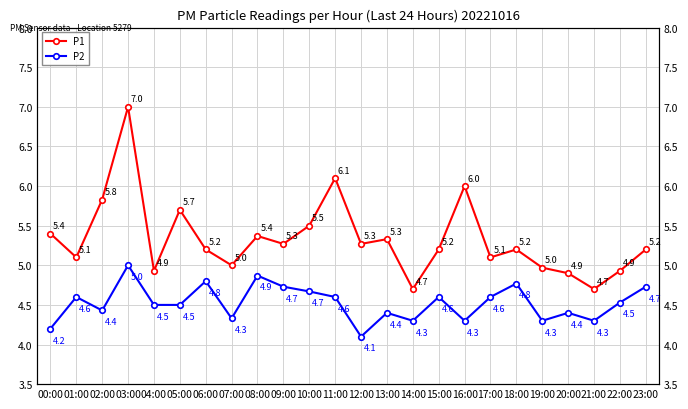

Reading left to right, what are all the values shown in this chart?

P1: 00:00=5.4	01:00=5.1	02:00=5.8	03:00=7.0	04:00=4.9	05:00=5.7	06:00=5.2	07:00=5.0	08:00=5.4	09:00=5.3	10:00=5.5	11:00=6.1	12:00=5.3	13:00=5.3	14:00=4.7	15:00=5.2	16:00=6.0	17:00=5.1	18:00=5.2	19:00=5.0	20:00=4.9	21:00=4.7	22:00=4.9	23:00=5.2
P2: 00:00=4.2	01:00=4.6	02:00=4.4	03:00=5.0	04:00=4.5	05:00=4.5	06:00=4.8	07:00=4.3	08:00=4.9	09:00=4.7	10:00=4.7	11:00=4.6	12:00=4.1	13:00=4.4	14:00=4.3	15:00=4.6	16:00=4.3	17:00=4.6	18:00=4.8	19:00=4.3	20:00=4.4	21:00=4.3	22:00=4.5	23:00=4.7